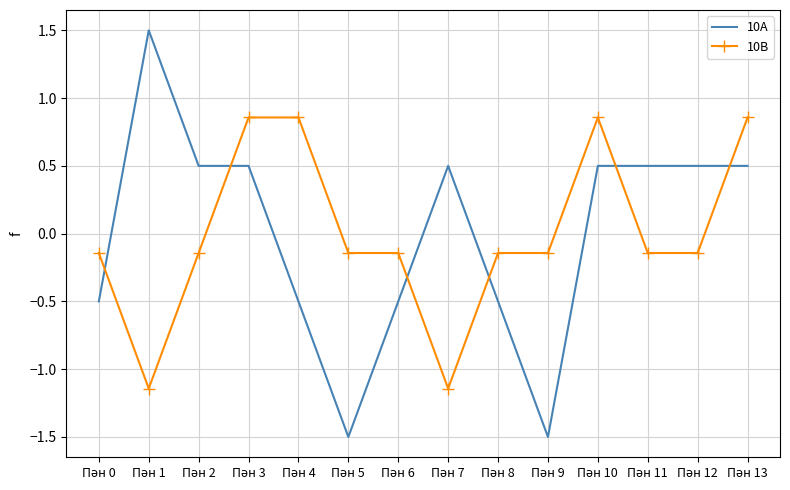

Which series has the largest range (max minus min)?

10А